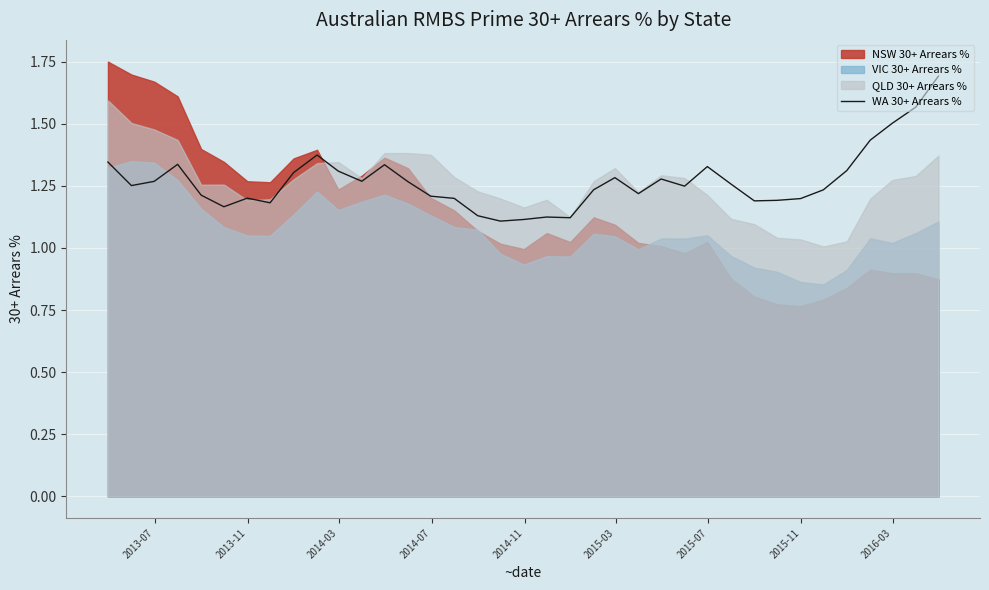

True or false: there are more than 0 points higher than both neighbors.

True